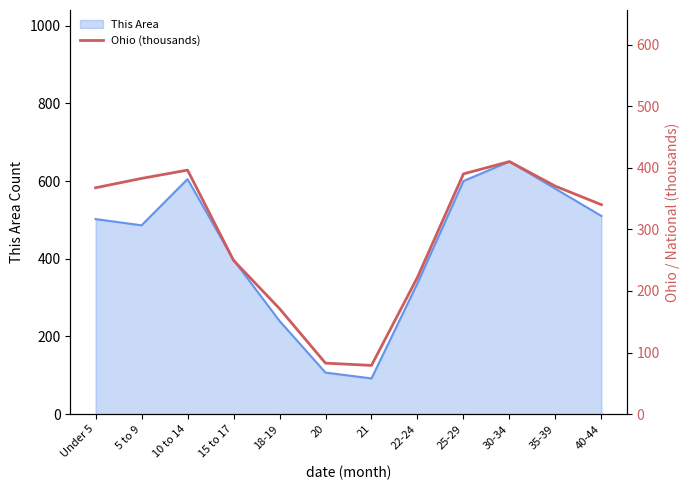

How many categories are shown in the chart?

12